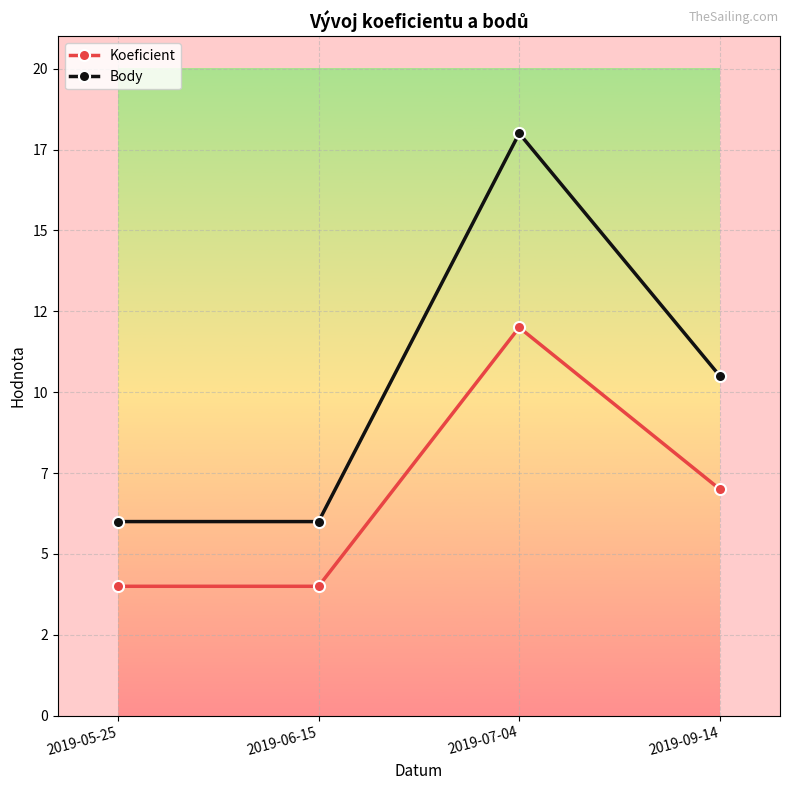

What are all the series names shown in the legend?

Koeficient, Body